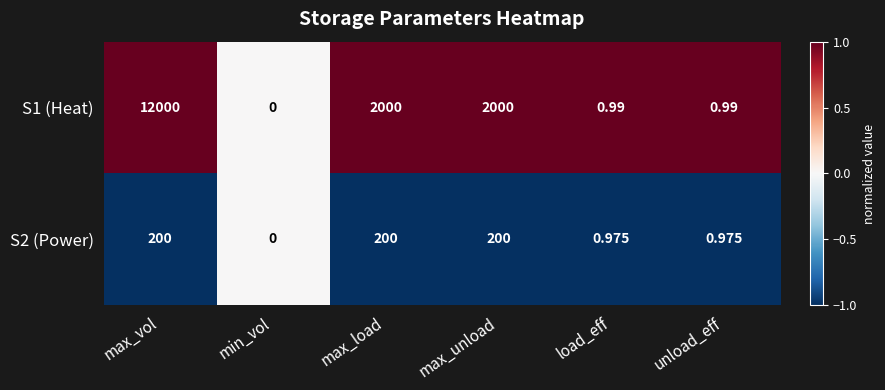

Between max_unload and unload_eff, which series saw the biggest shift?

S1 (Heat)